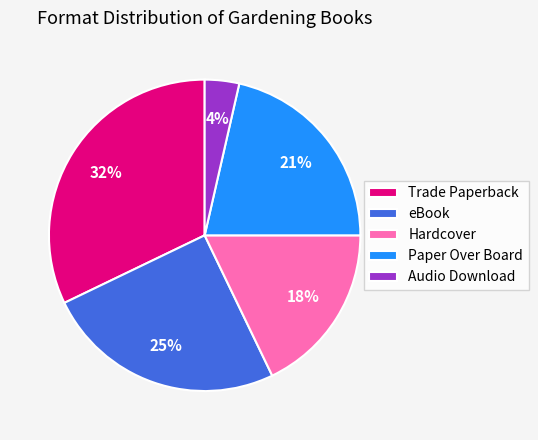

What percentage is the Paper Over Board slice, to the nearest percent?

21%